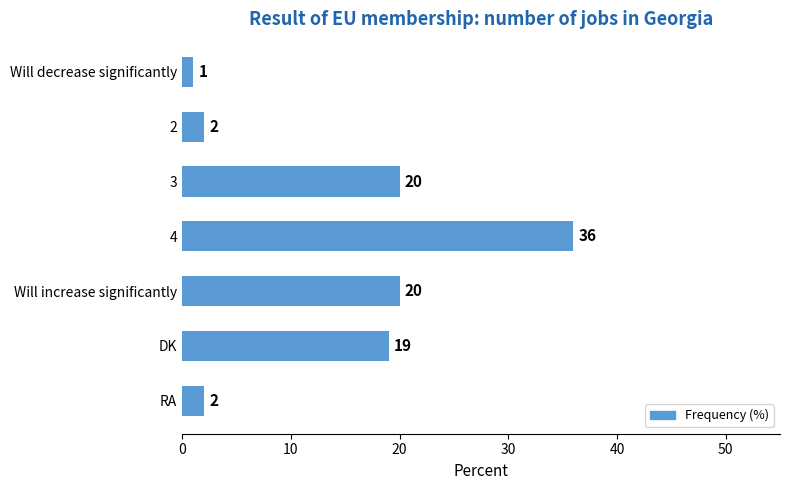

What is the difference between the maximum and second lowest values?

34